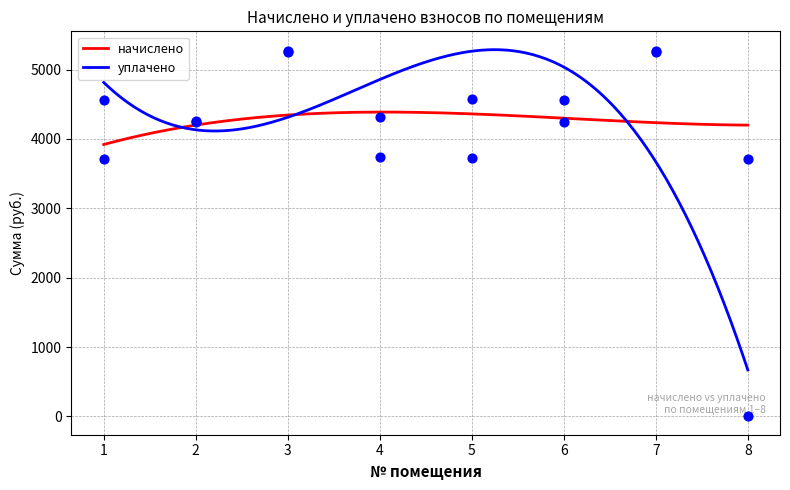

At which category is the sum across all series the highest?

3